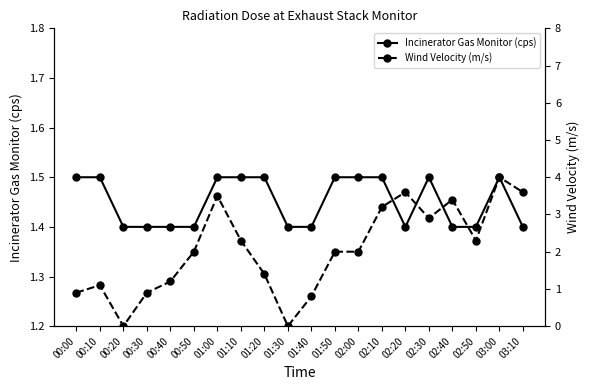

Reading right to left, list all the values displayed in this chart.

Incinerator Gas Monitor (cps): 1.4	1.5	1.4	1.4	1.5	1.4	1.5	1.5	1.5	1.4	1.4	1.5	1.5	1.5	1.4	1.4	1.4	1.4	1.5	1.5
Wind Velocity (m/s): 3.6	4.0	2.3	3.4	2.9	3.6	3.2	2.0	2.0	0.8	0.0	1.4	2.3	3.5	2.0	1.2	0.9	0.0	1.1	0.9